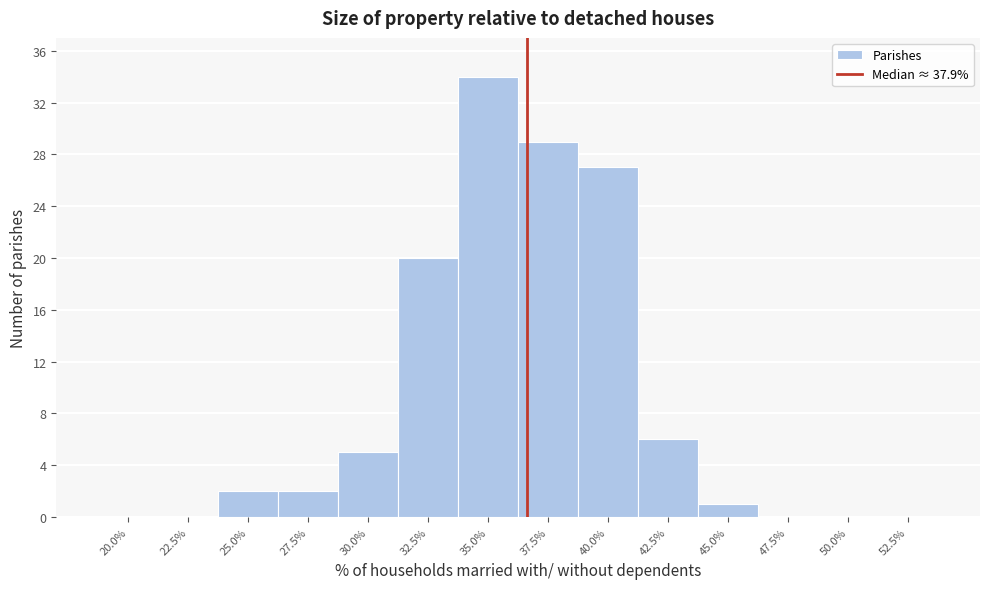

Reading left to right, extract all data points from this chart.

20.0%=0	22.5%=0	25.0%=2	27.5%=2	30.0%=5	32.5%=20	35.0%=34	37.5%=29	40.0%=27	42.5%=6	45.0%=1	47.5%=0	50.0%=0	52.5%=0